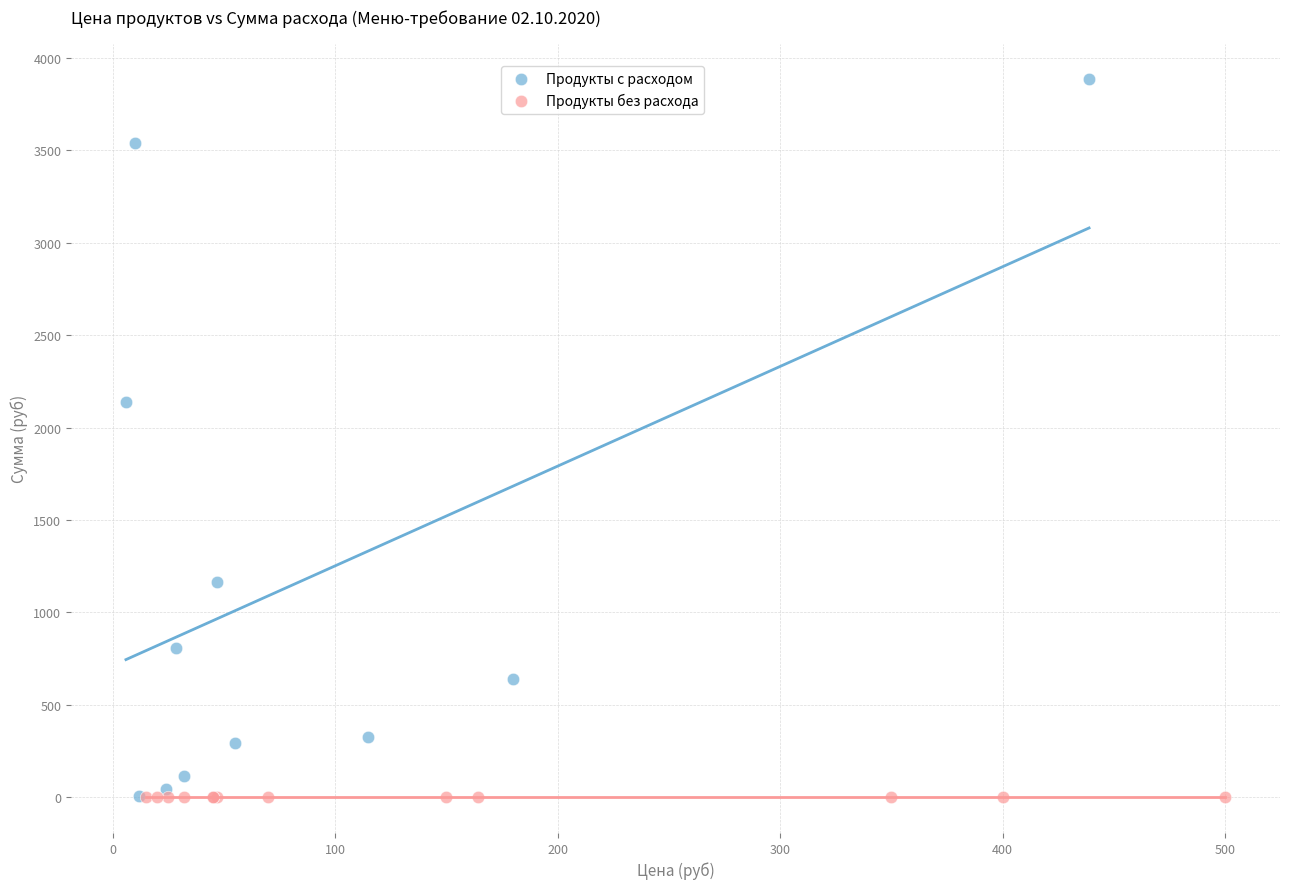

Which series contains the highest Y value?

Продукты с расходом